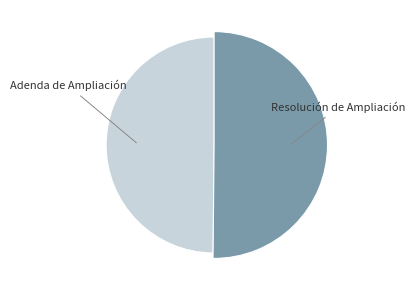

Approximately how many times larger is the value at Resolución de Ampliación compared to Adenda de Ampliación?

1.0